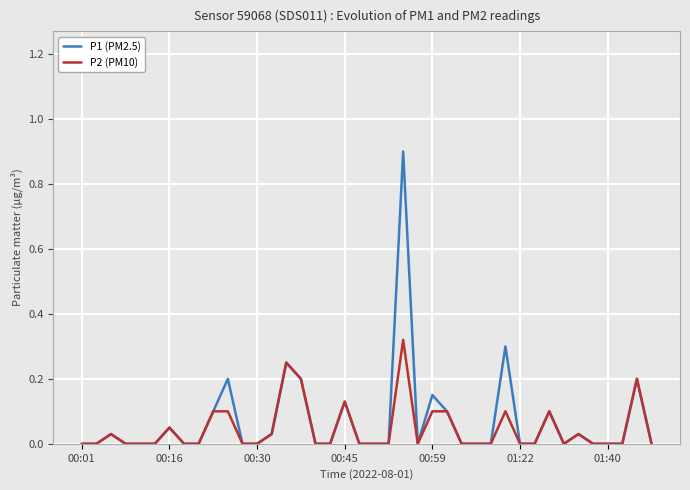

Which series has the largest range (max minus min)?

P1 (PM2.5)